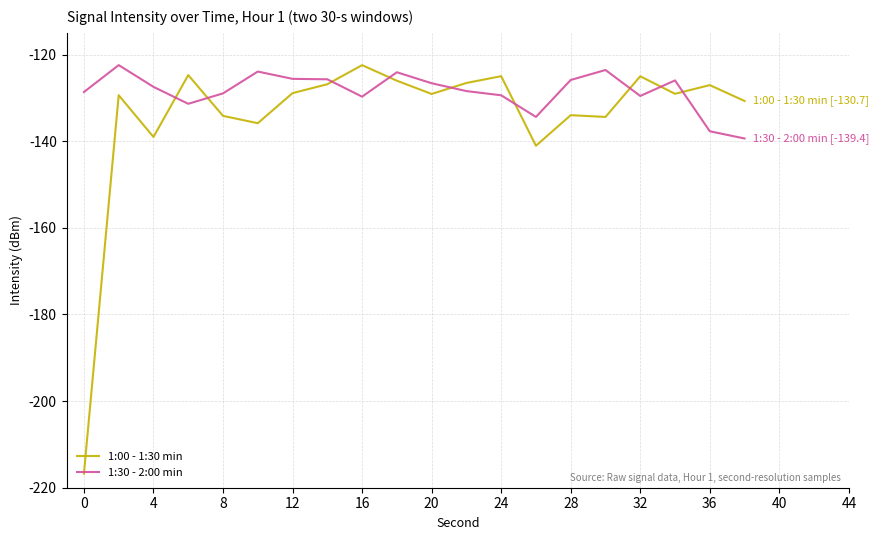

List the series in order of their overall mean, highest first.

1:30 - 2:00 min, 1:00 - 1:30 min